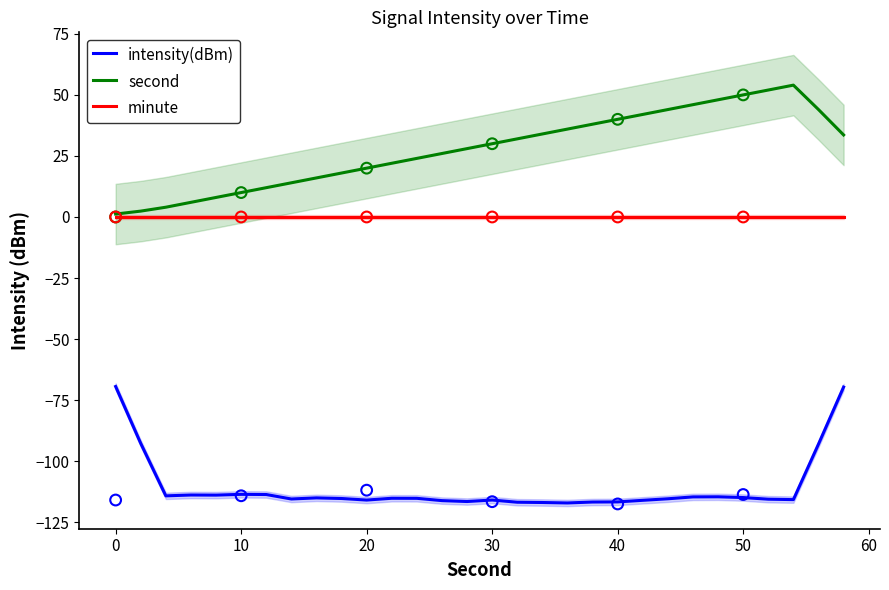

At how many categories does at least one series exceed -69?

30